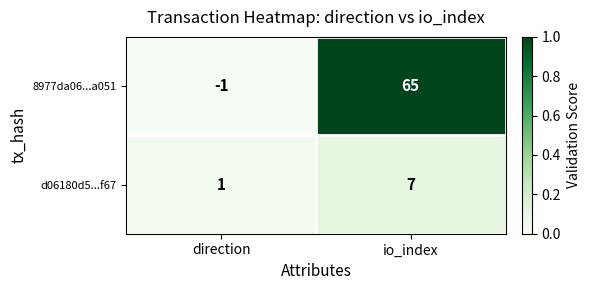

Rank the series by their average value, from lowest to highest.

d06180d5...f67, 8977da06...a051